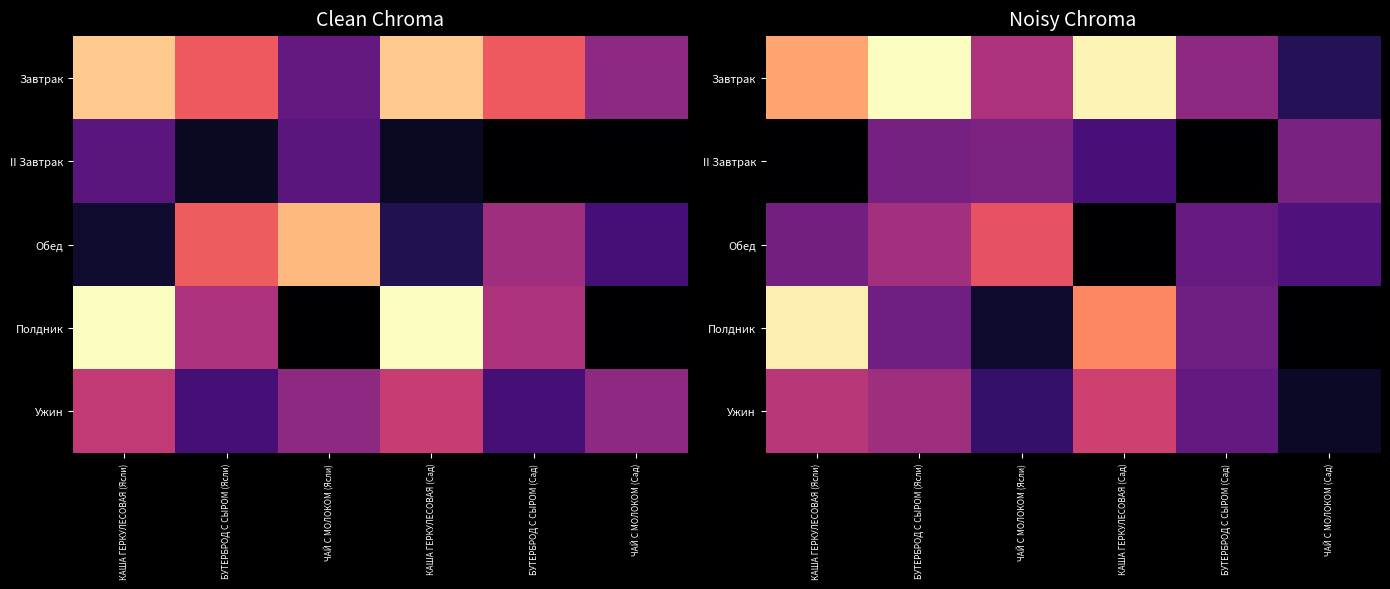

Which label corresponds to the smallest value in the chart?

КАША ГЕРКУЛЕСОВАЯ (Ясли)